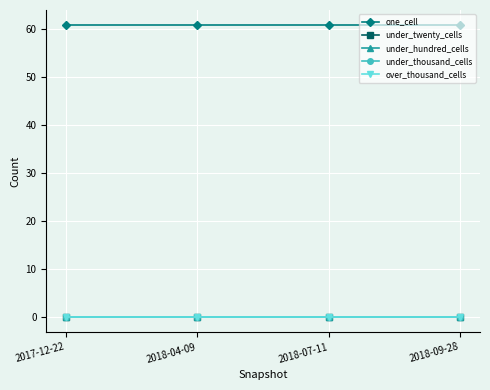

Rank the categories by under_thousand_cells value from highest to lowest.

2017-12-22, 2018-04-09, 2018-07-11, 2018-09-28